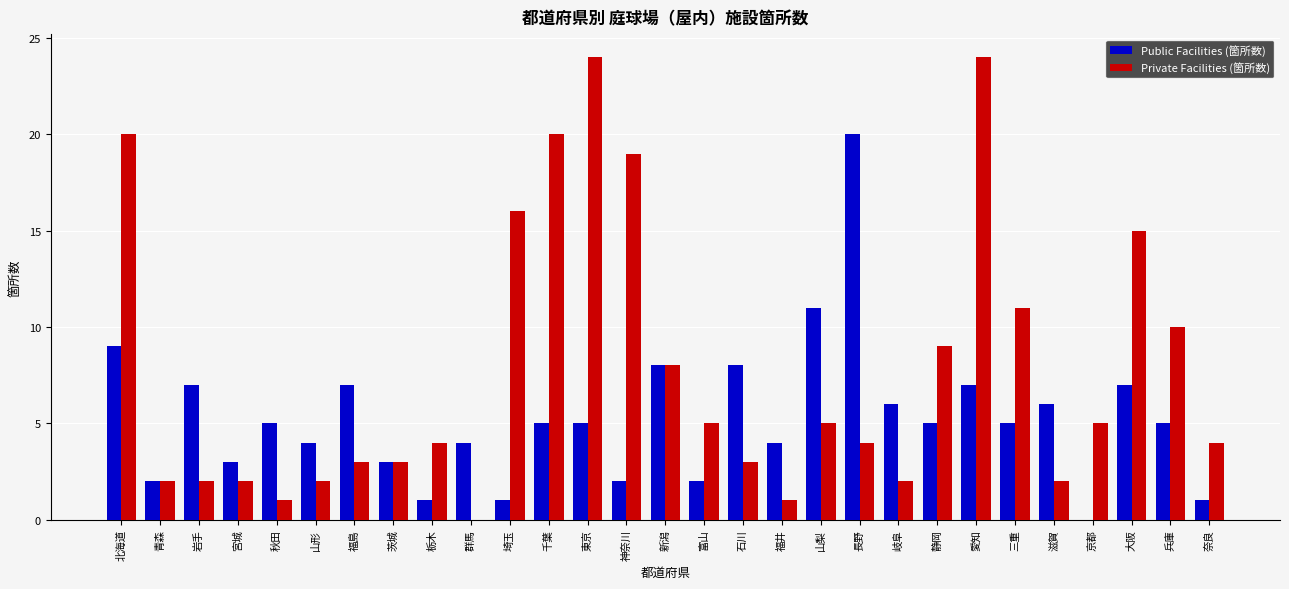

Reading left to right, list all the values displayed in this chart.

Public Facilities (箇所数): 北海道=9	青森=2	岩手=7	宮城=3	秋田=5	山形=4	福島=7	茨城=3	栃木=1	群馬=4	埼玉=1	千葉=5	東京=5	神奈川=2	新潟=8	富山=2	石川=8	福井=4	山梨=11	長野=20	岐阜=6	静岡=5	愛知=7	三重=5	滋賀=6	京都=0	大阪=7	兵庫=5	奈良=1
Private Facilities (箇所数): 北海道=20	青森=2	岩手=2	宮城=2	秋田=1	山形=2	福島=3	茨城=3	栃木=4	群馬=0	埼玉=16	千葉=20	東京=24	神奈川=19	新潟=8	富山=5	石川=3	福井=1	山梨=5	長野=4	岐阜=2	静岡=9	愛知=24	三重=11	滋賀=2	京都=5	大阪=15	兵庫=10	奈良=4